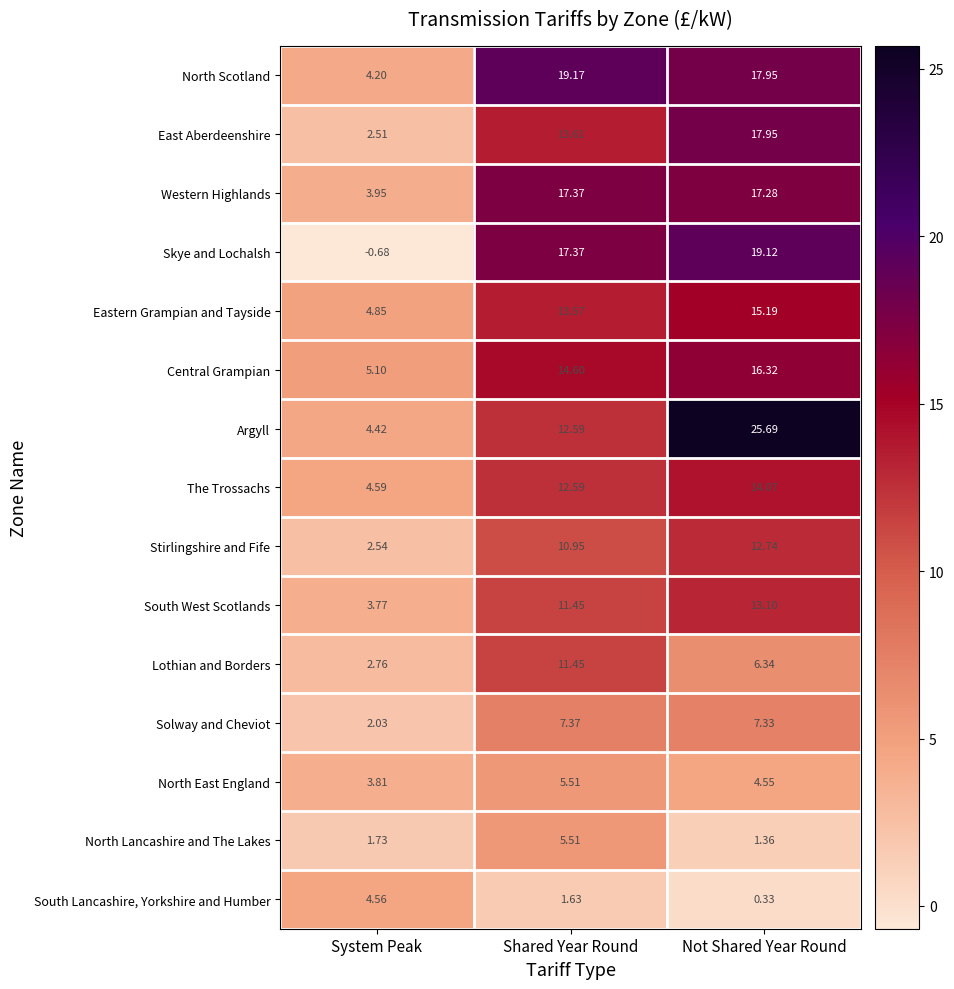

At which label does Solway and Cheviot reach its peak?

Shared Year Round